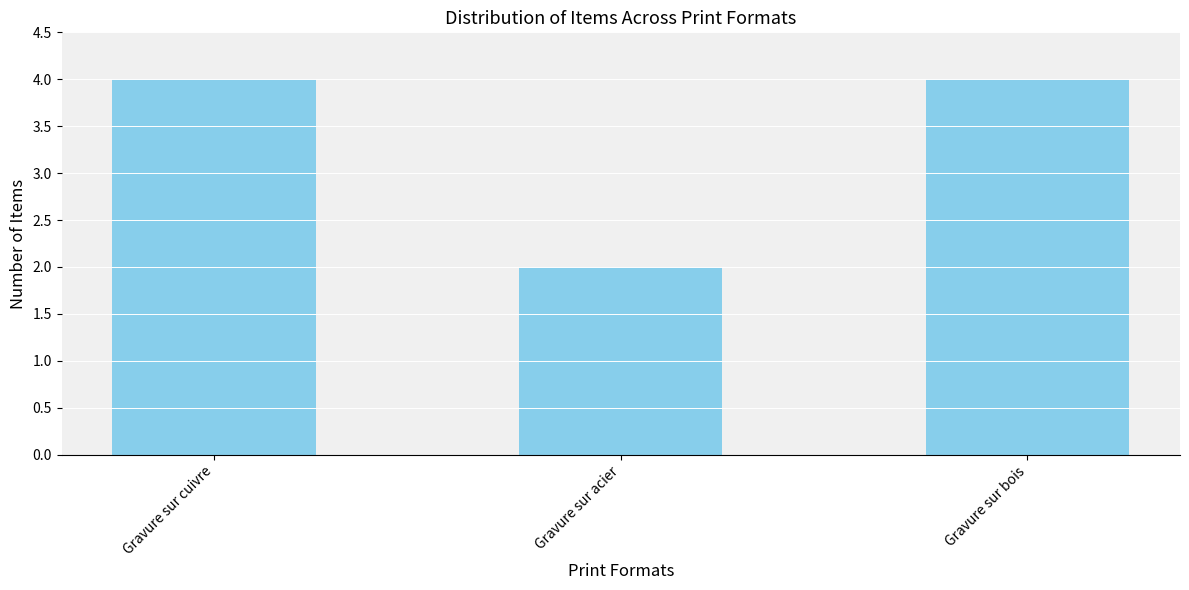

What is the maximum value shown in the chart?

4